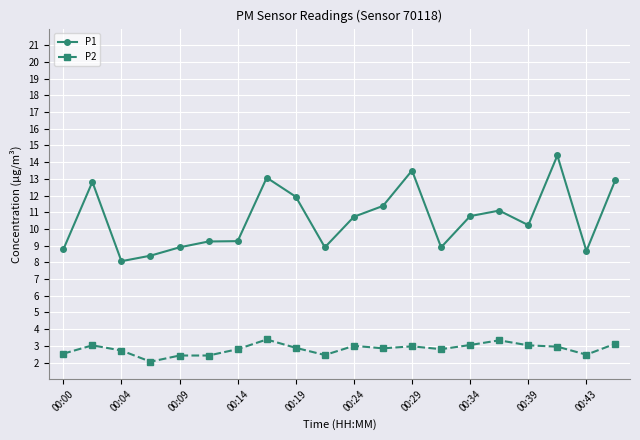

What is the average value of the P1 series?

10.6